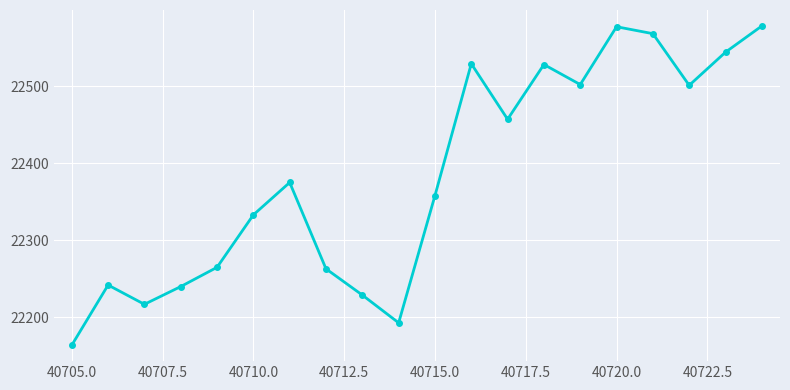

What is the minimum value shown in the chart?

22164